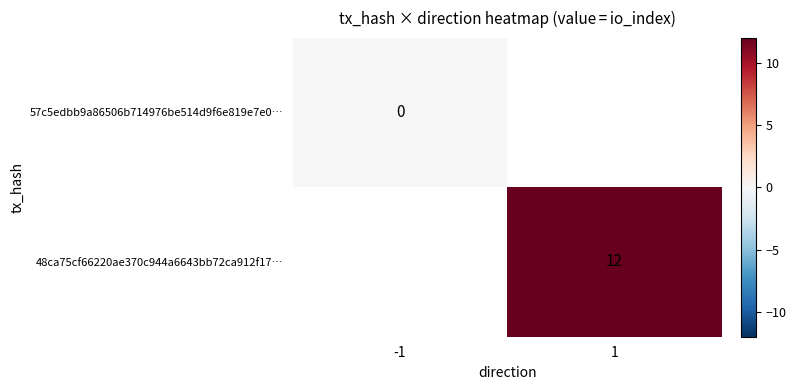

The 48ca75cf66220ae370c944a6643bb72ca912f17… series shows 7 at 1. True or false?

False